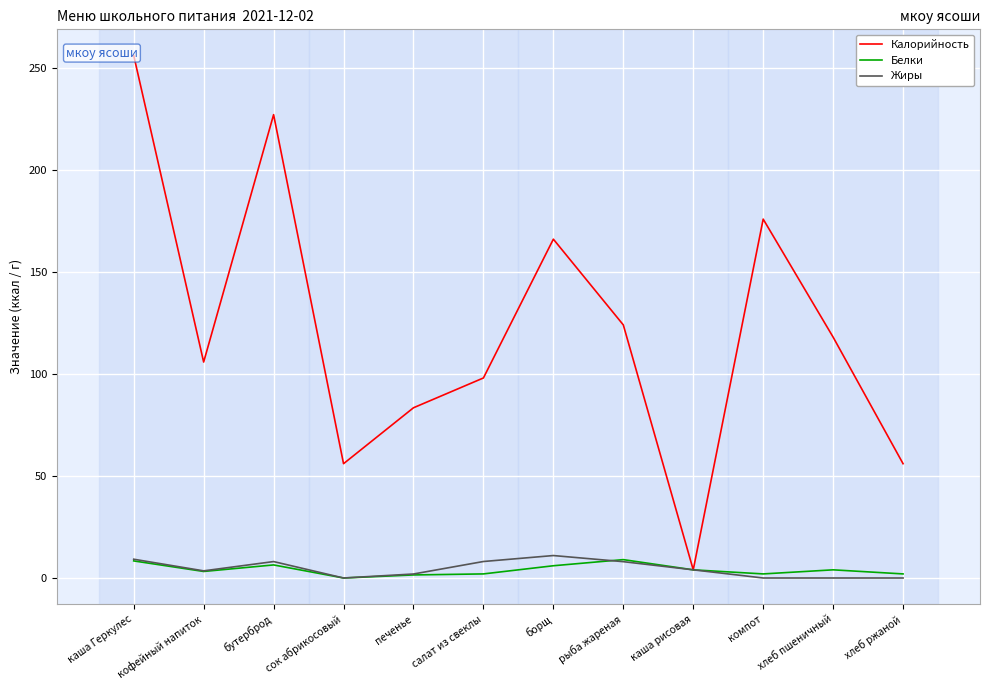

At which category does Калорийность reach its first local peak?

бутерброд